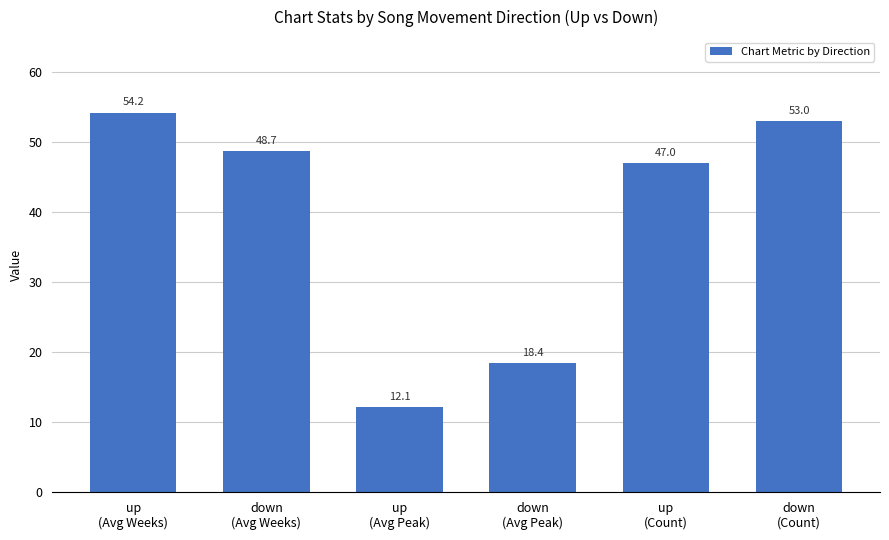

What position from the left is down
(Count)?

6